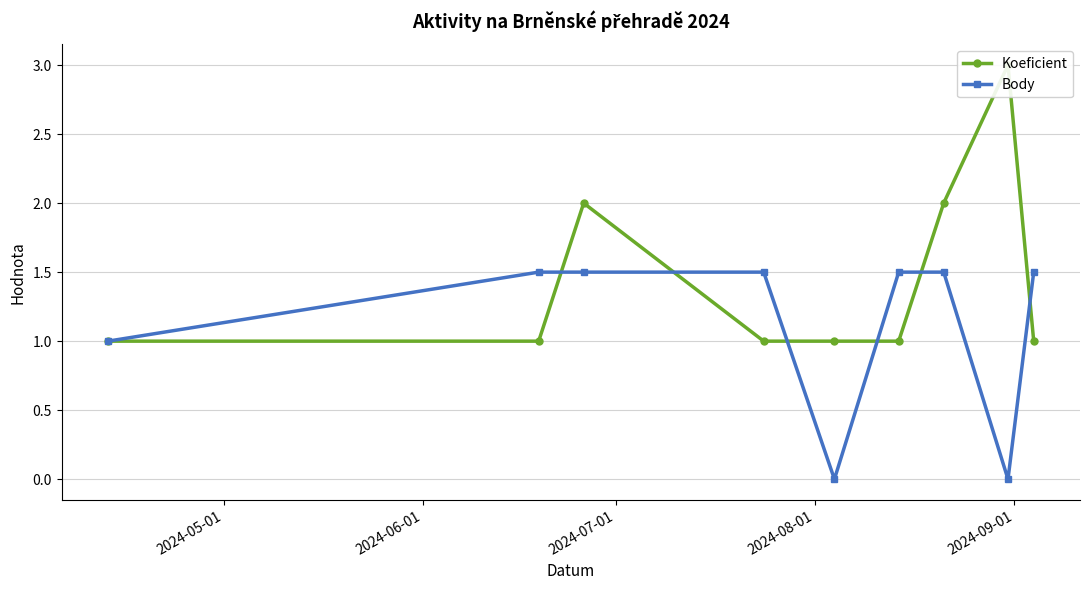

Which label corresponds to the smallest value in the chart?

2024-09-01